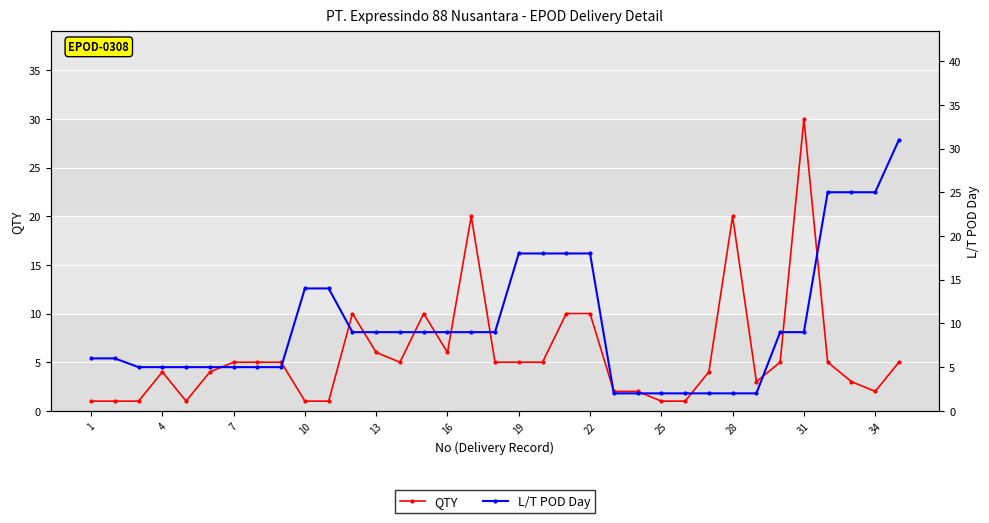

Is this an area chart (filled region under the line)?

No